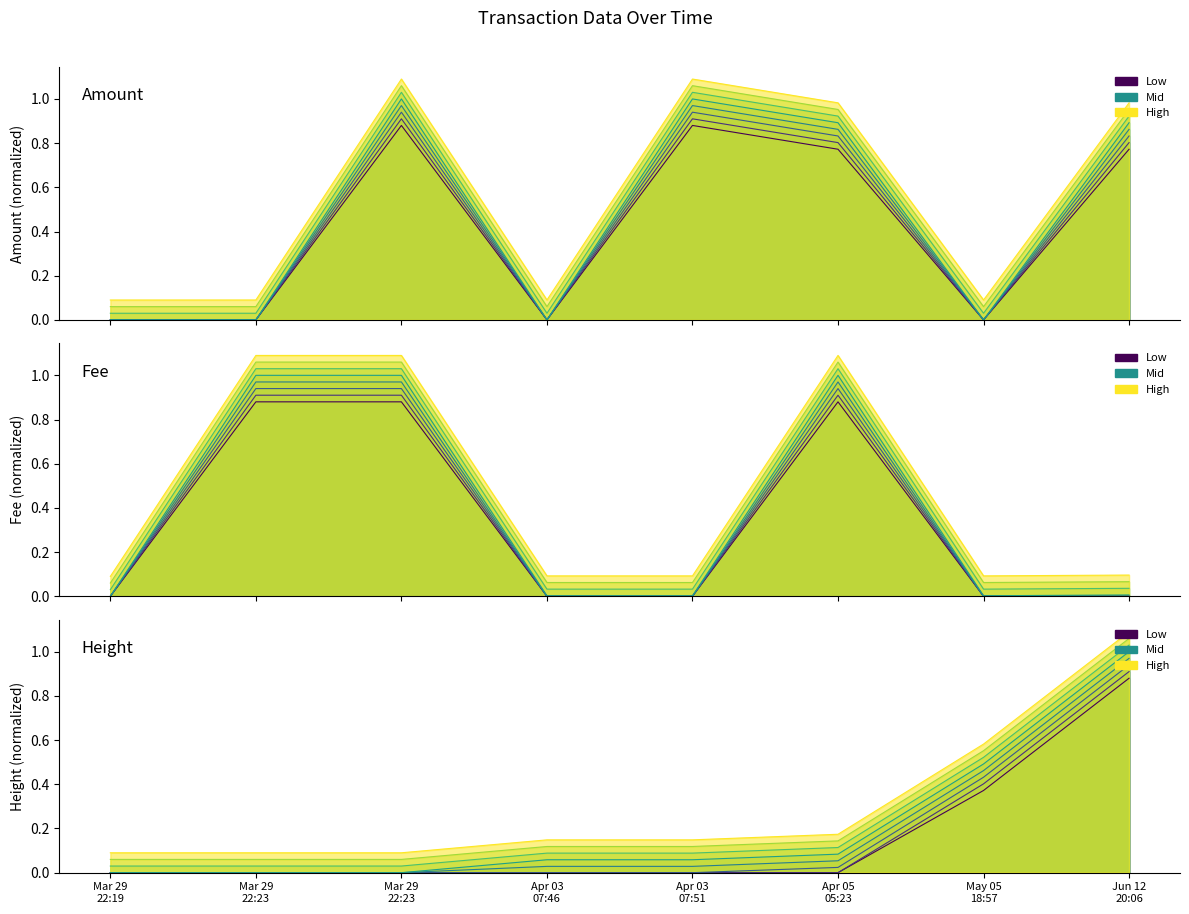

What is the label of the 3rd point from the right?

Apr 05 05:23